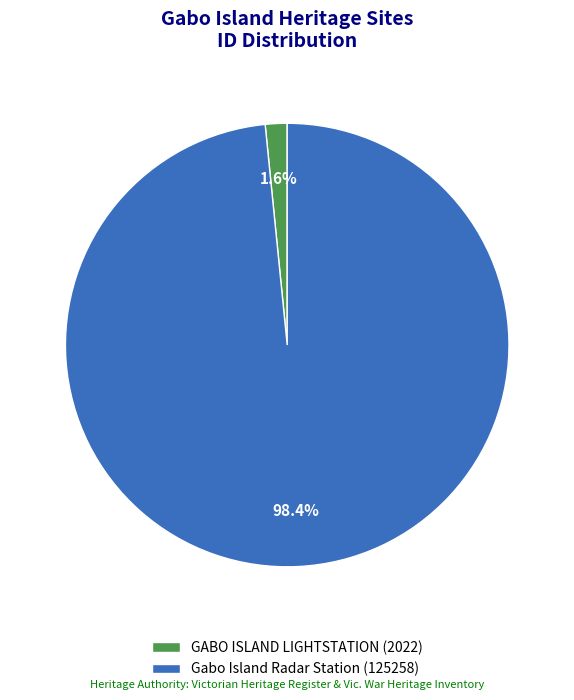

True or false: GABO ISLAND LIGHTSTATION accounts for 2% of the total.

True